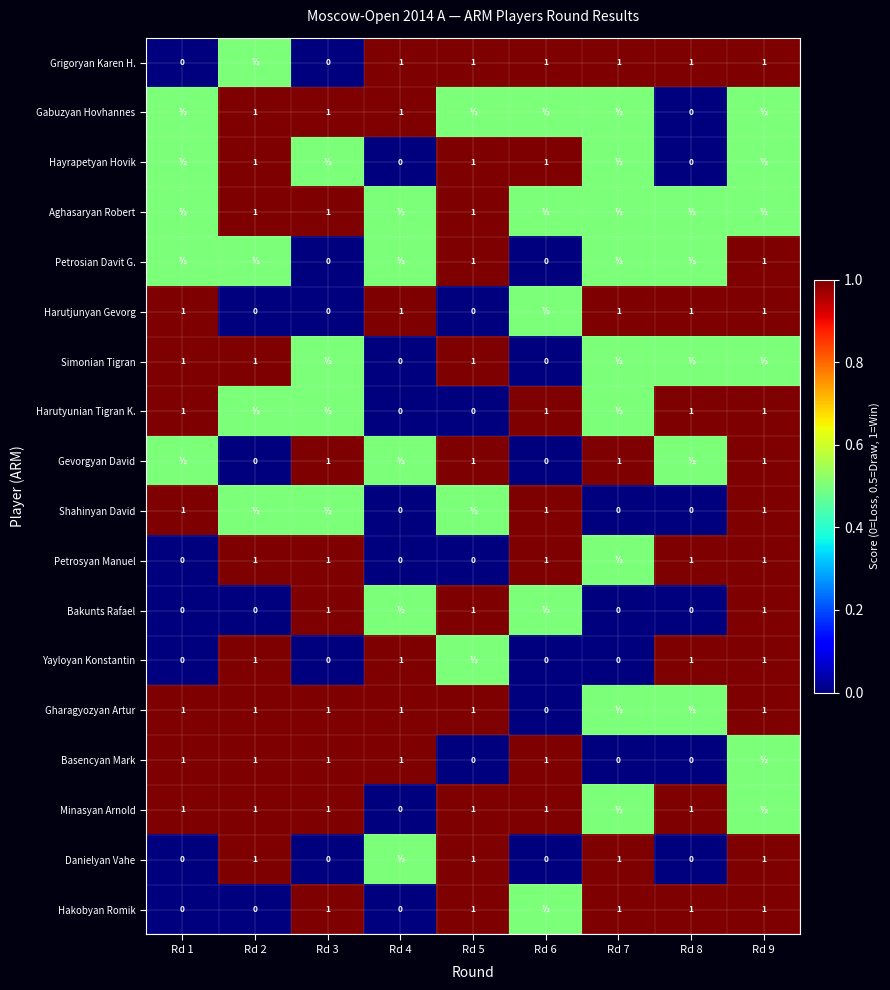

What is the sum of the Yayloyan Konstantin values at Rd 8 and Rd 7?

1.0